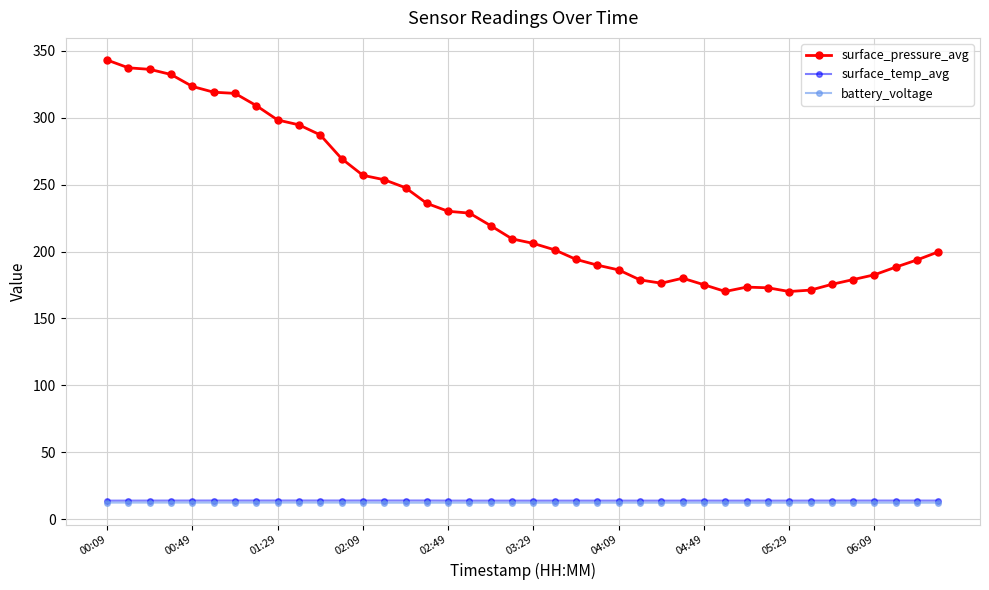

What is the value of the surface_pressure_avg point at the 18th from the left?

228.7